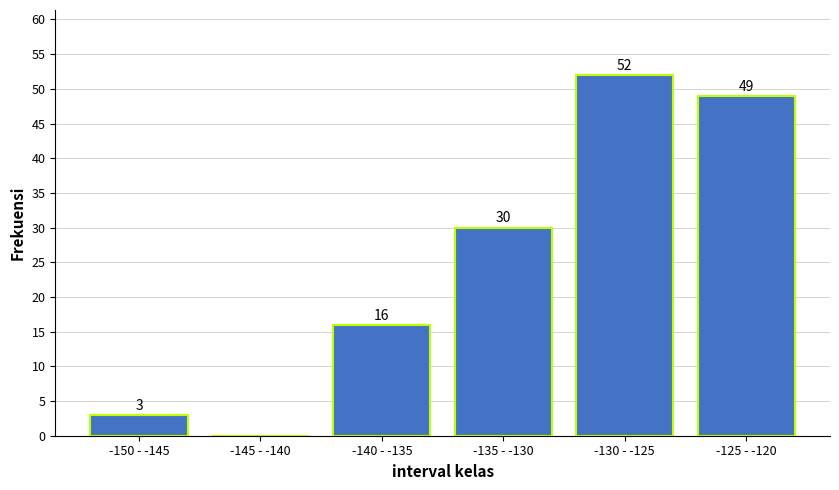

Reading right to left, what are all the values shown in this chart?

-125 - -120=49	-130 - -125=52	-135 - -130=30	-140 - -135=16	-145 - -140=0	-150 - -145=3